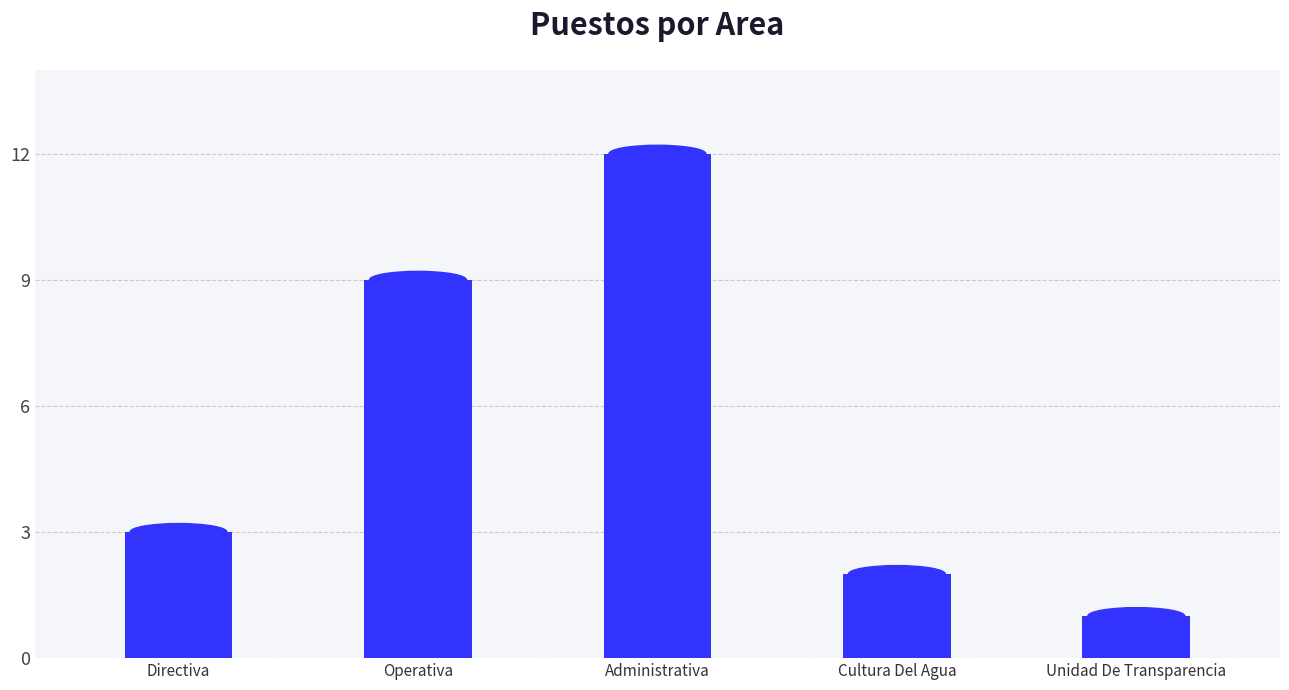

Rank the categories by value from highest to lowest.

Administrativa, Operativa, Directiva, Cultura Del Agua, Unidad De Transparencia